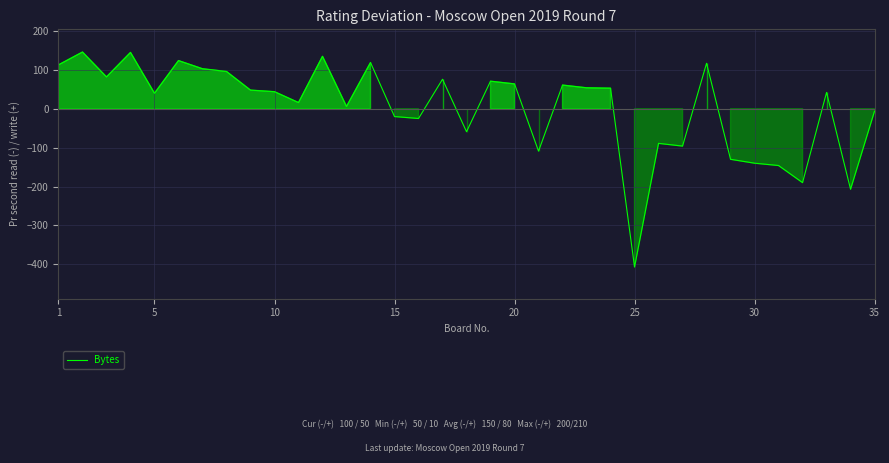

True or false: the data has more than 0 interior local peaks.

True